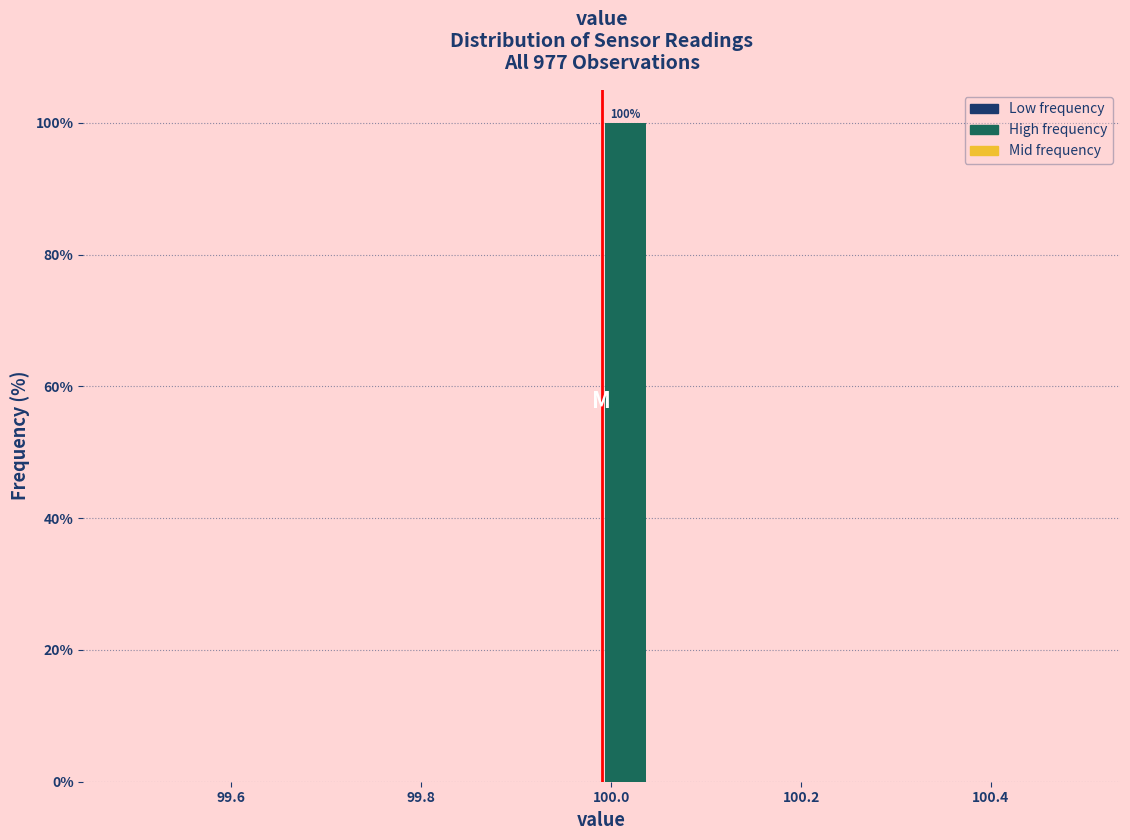

Read against the x-axis, roughly where is the centre of the tallest bar?

100.02